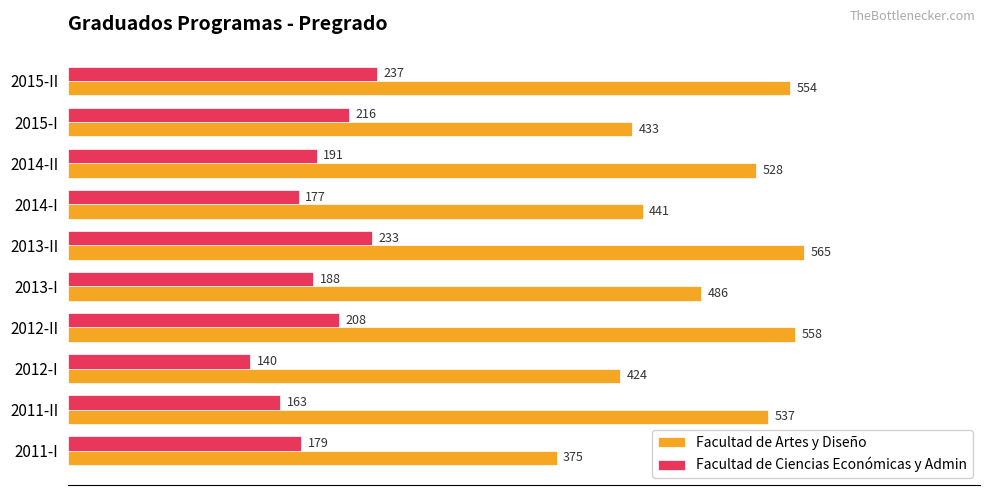

How many data points does each series have?

10